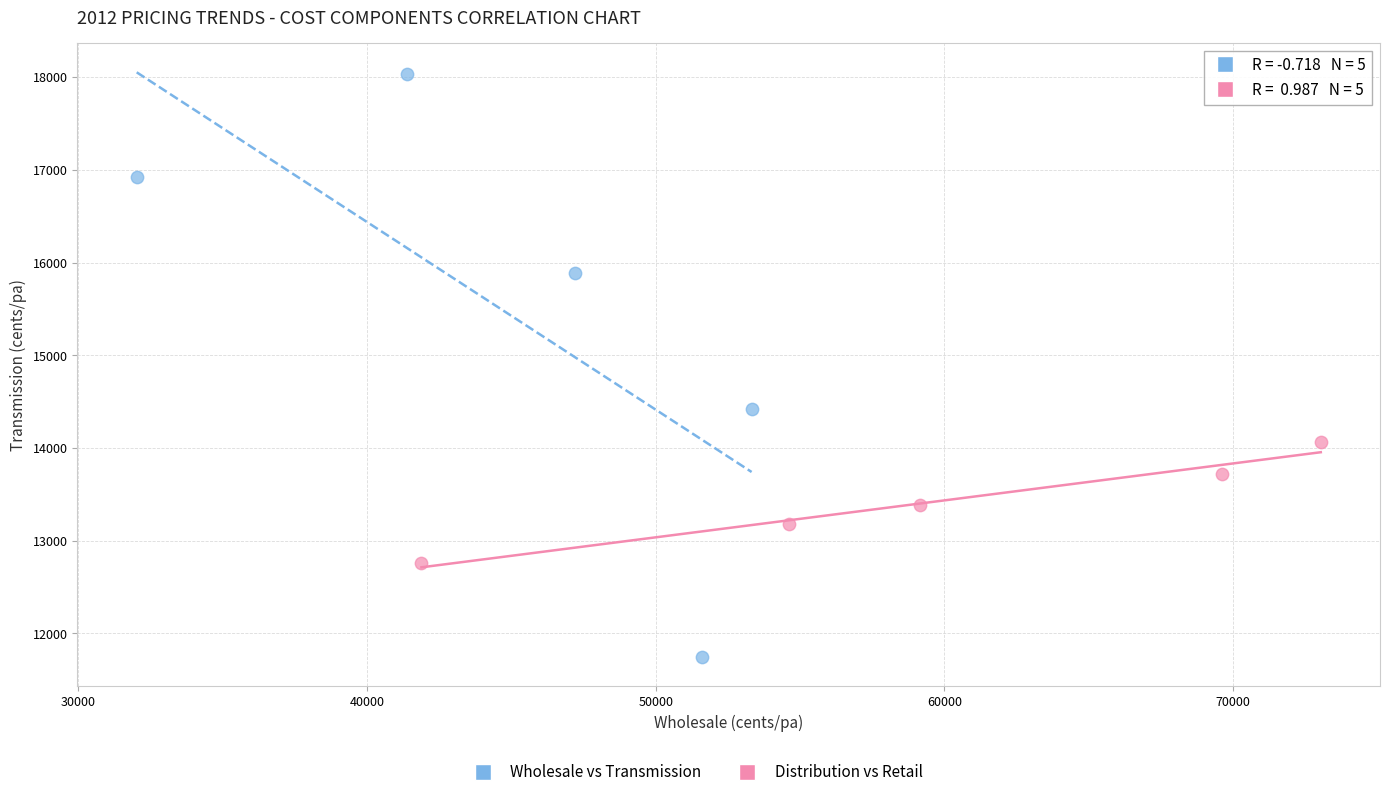

Which series contains the highest Y value?

Wholesale vs Transmission